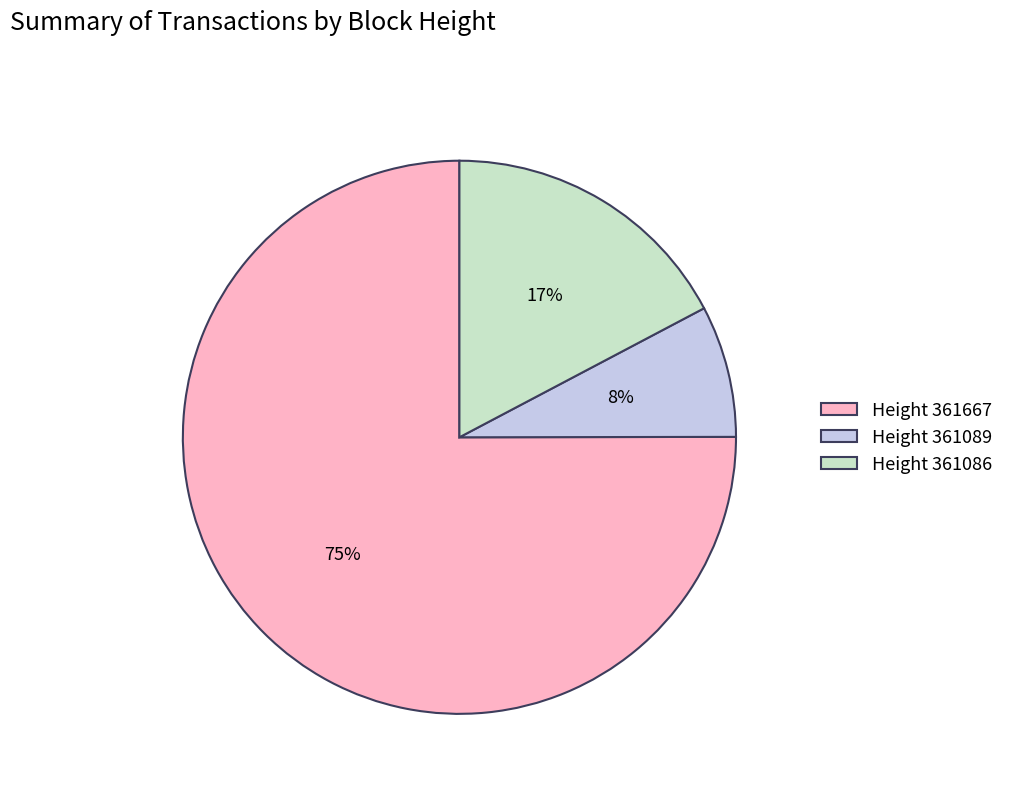

Which slice is the smallest?

Height 361089